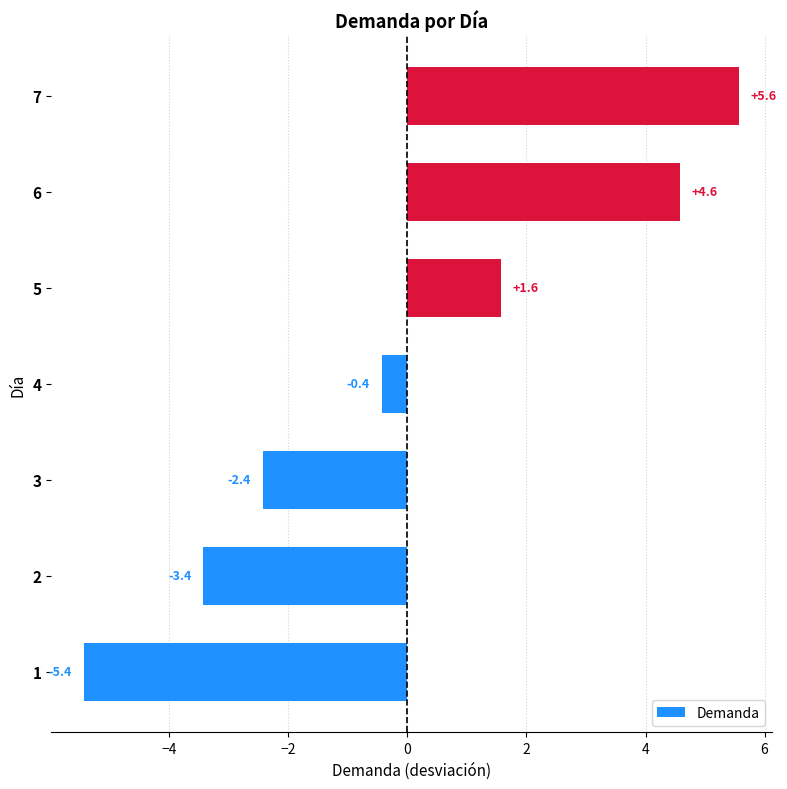

True or false: the data shows -3.4 at 3.

False